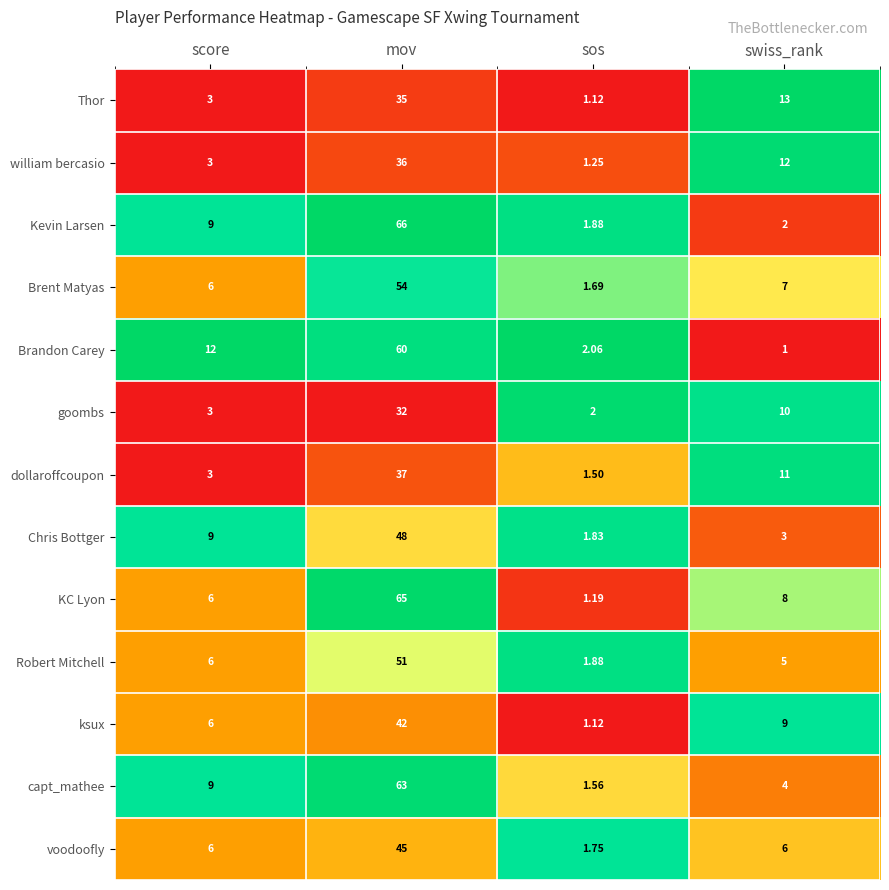

List the labels in order of Robert Mitchell value, largest first.

mov, score, swiss_rank, sos